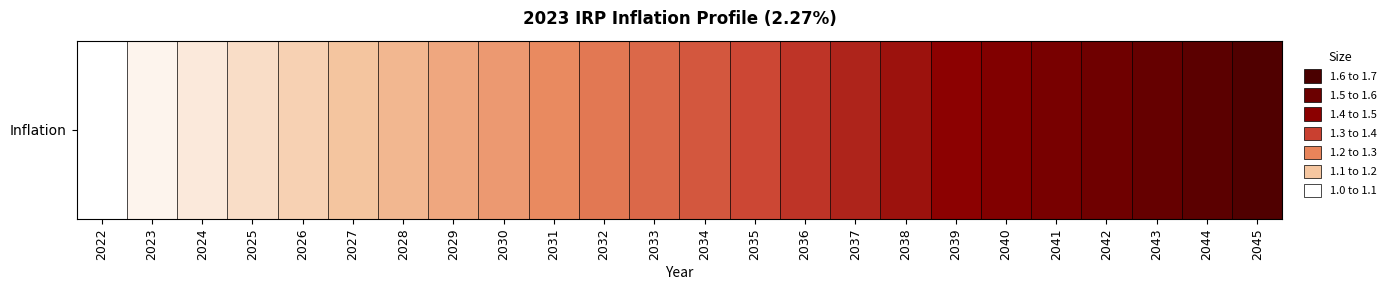

Approximately how many times larger is the value at 2024 compared to 2034?

0.8